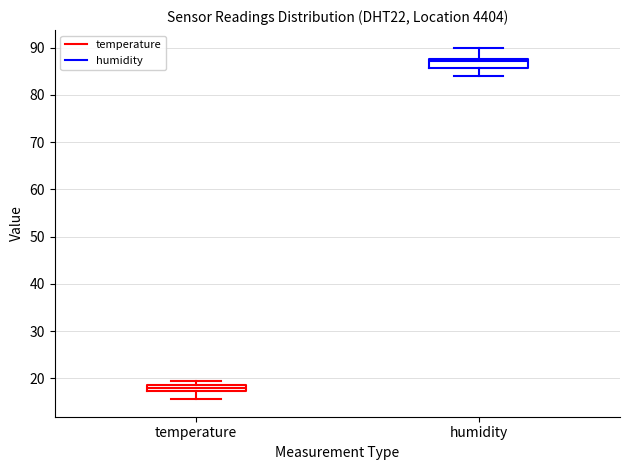

Where is the lower edge of the box for humidity on the y-axis? The values are not printed on the chart, so give them approximately, as read against the axis.

86